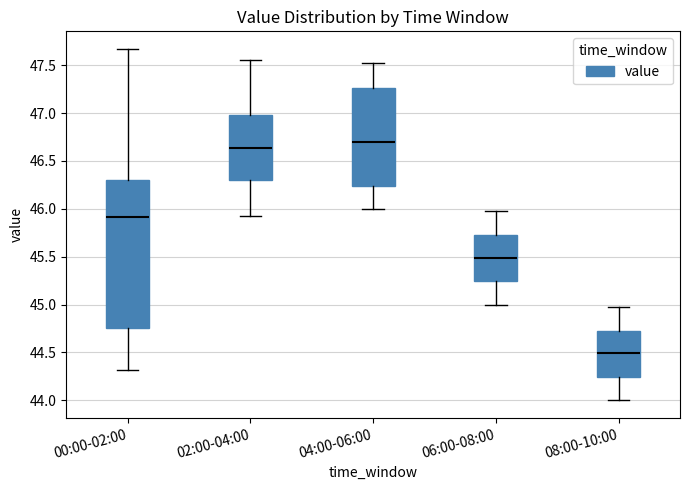

Where does the median line of the box for 06:00-08:00 sit on the y-axis? The values are not printed on the chart, so give them approximately, as read against the axis.

45.50